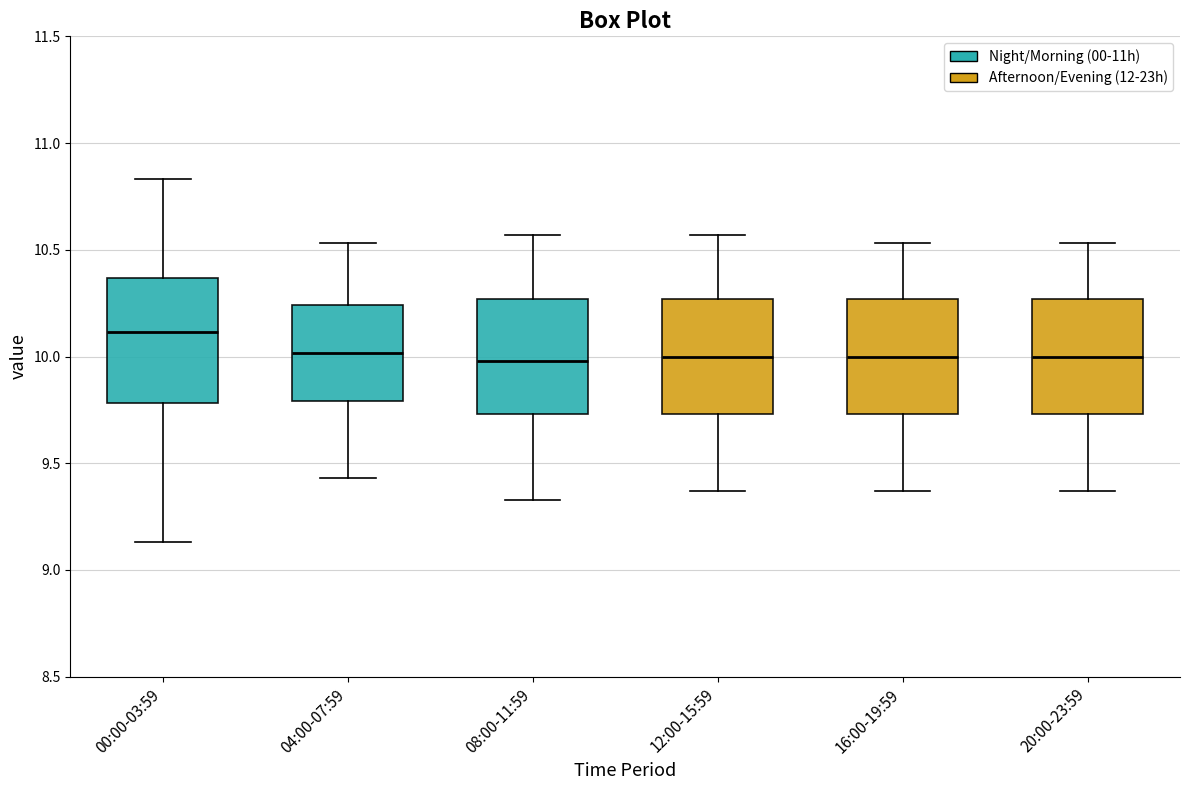

Reading left to right, read every box against the y-axis: the position of its median line, the range the box covers, and the ends of its whiskers. The values are not printed on the chart, so give them approximately, as read against the axis.

00:00-03:59: median 10.10, box 9.80 to 10.35, whiskers 9.15 to 10.85
04:00-07:59: median 10.00, box 9.80 to 10.25, whiskers 9.45 to 10.55
08:00-11:59: median 10.00, box 9.75 to 10.25, whiskers 9.35 to 10.55
12:00-15:59: median 10.00, box 9.75 to 10.25, whiskers 9.35 to 10.55
16:00-19:59: median 10.00, box 9.75 to 10.25, whiskers 9.35 to 10.55
20:00-23:59: median 10.00, box 9.75 to 10.25, whiskers 9.35 to 10.55